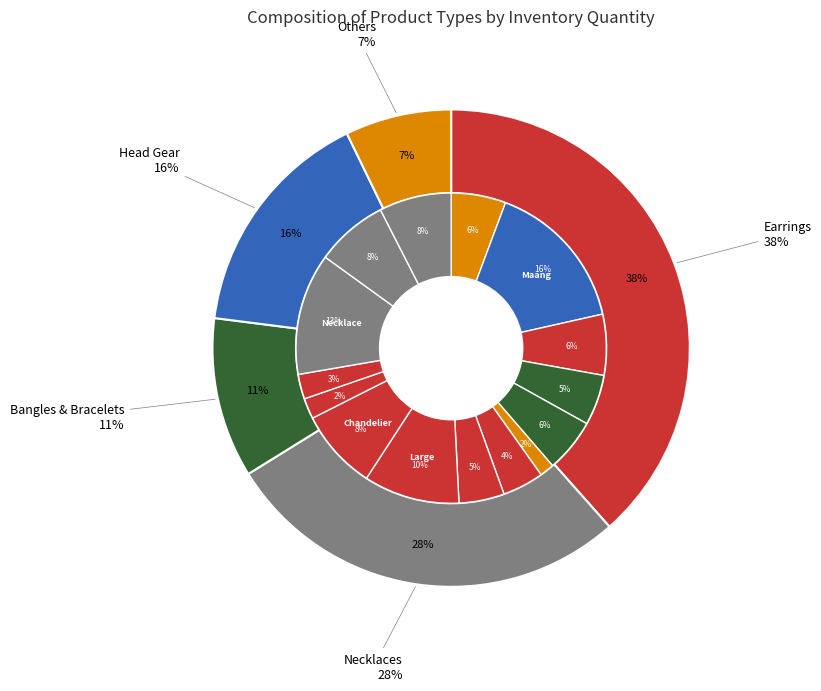

Which category has the biggest portion of the pie?

Maang Tikka